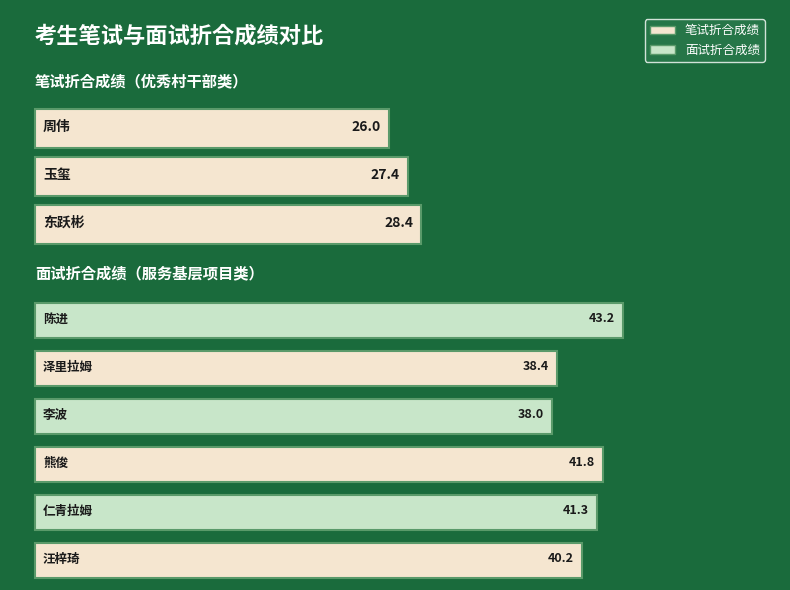

The 笔试折合成绩 series shows 44.4 at 汪梓琦. True or false?

False